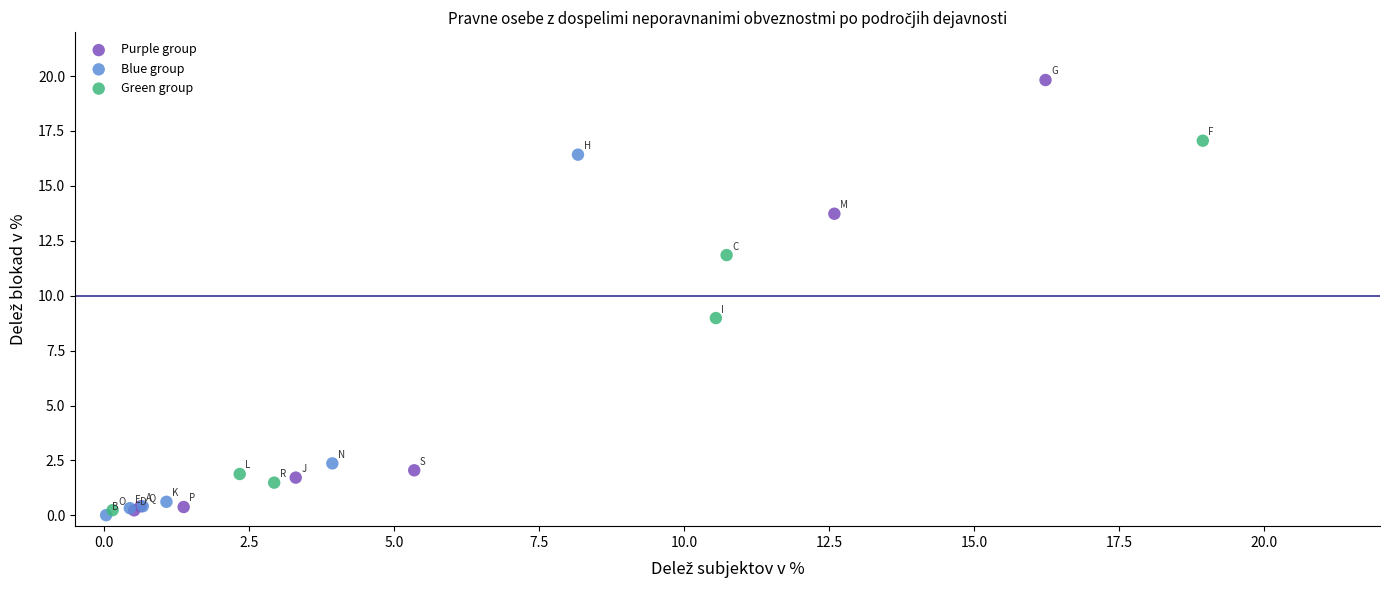

Which series contains the lowest Y value?

Blue group